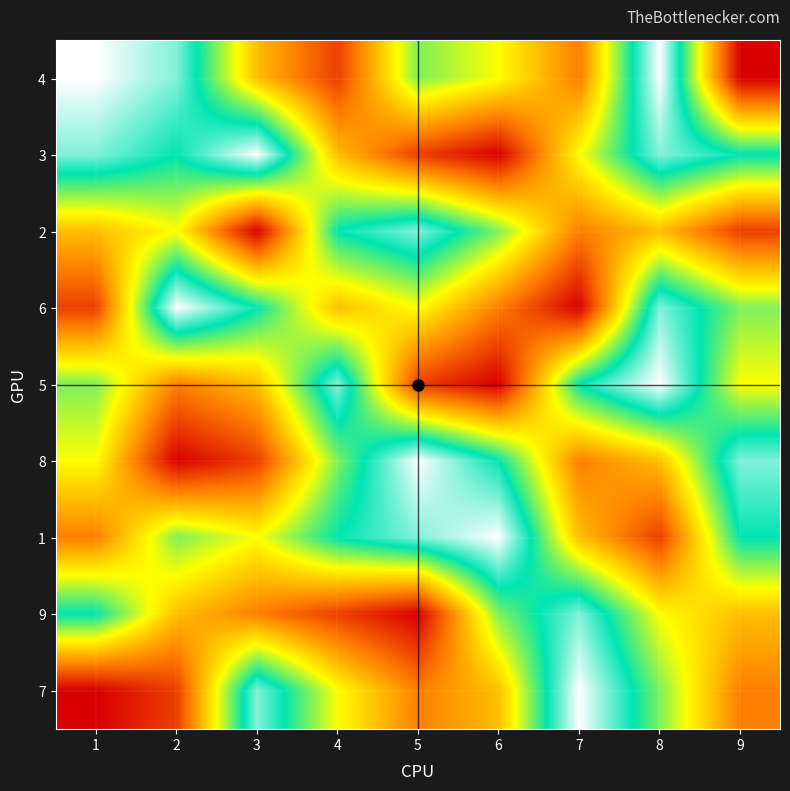

Which category has the highest value across all series?

1